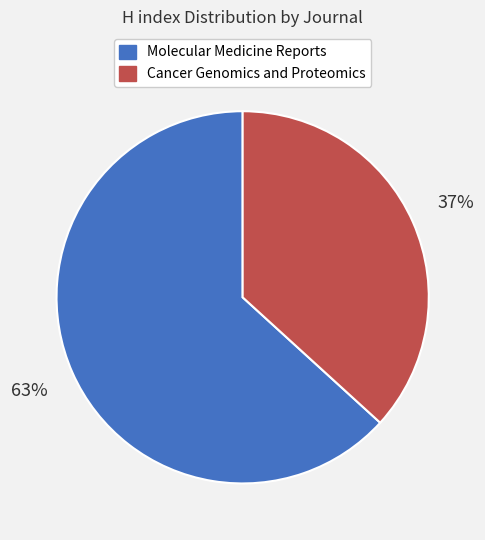

How many slices are in this pie chart?

2